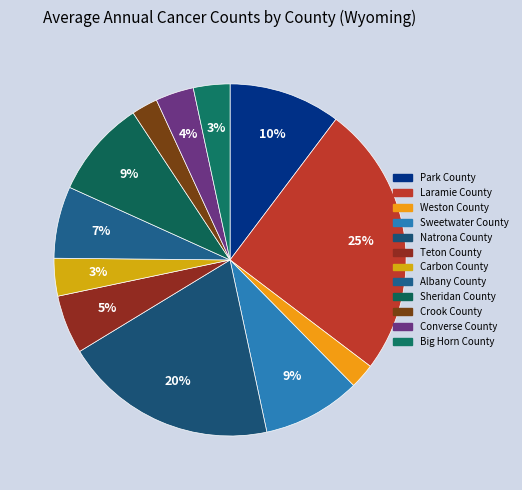

How many segments does this pie chart have?

12